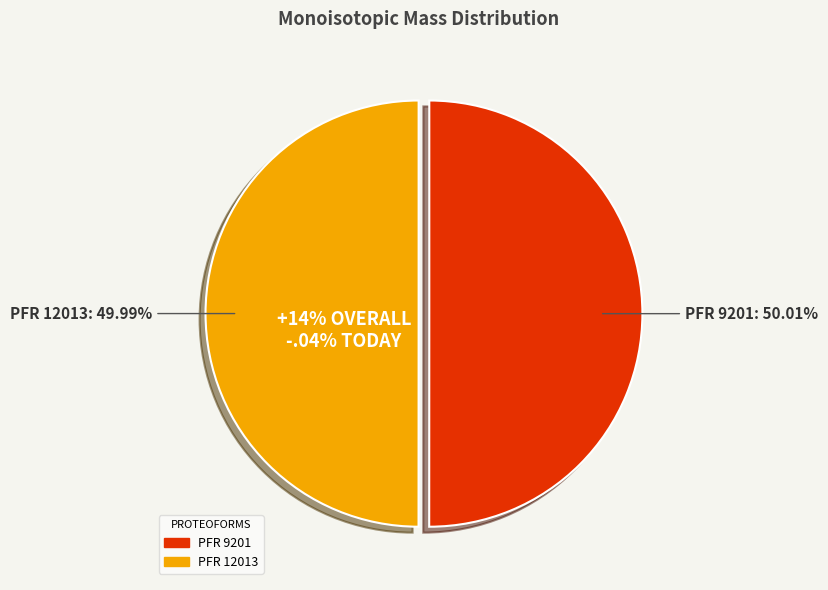

The 9201 slice represents 63% of the pie. True or false?

False